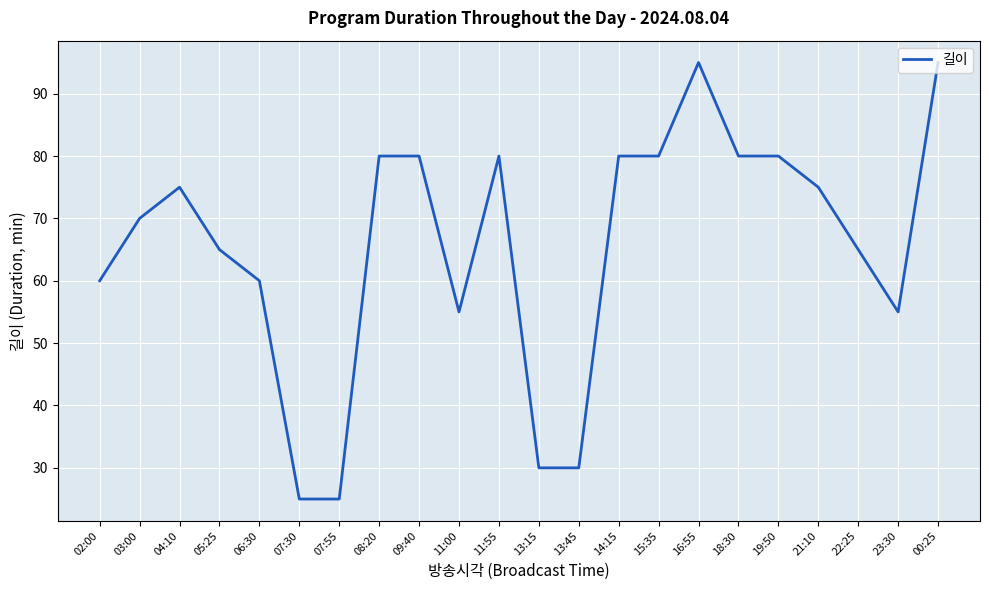

What is the maximum value shown in the chart?

95